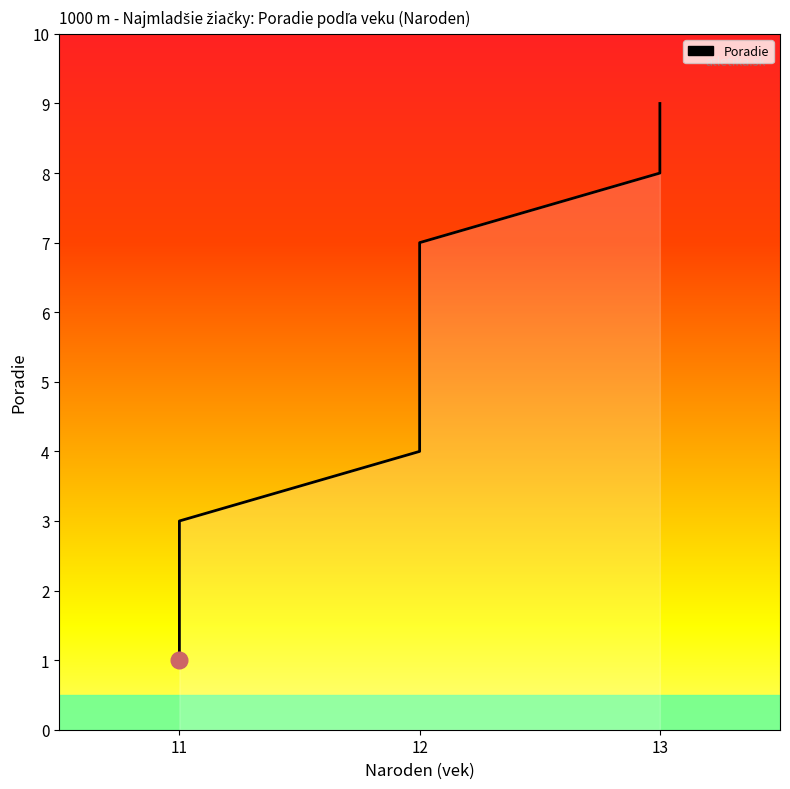

Reading right to left, what are all the values shown in this chart?

9	8	7	6	5	4	3	2	1